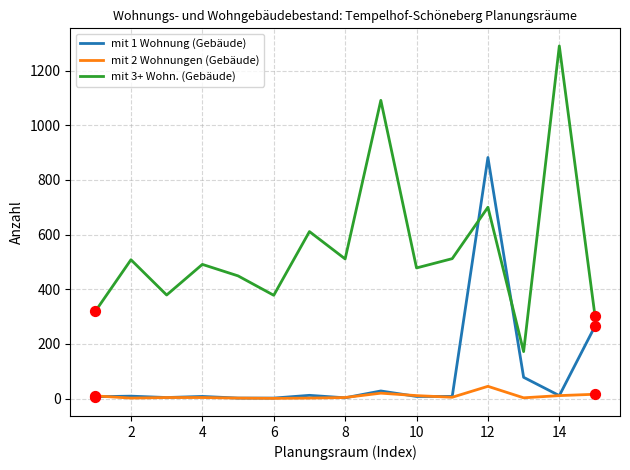

What are all the series names shown in the legend?

mit 1 Wohnung (Gebäude), mit 2 Wohnungen (Gebäude), mit 3+ Wohn. (Gebäude)